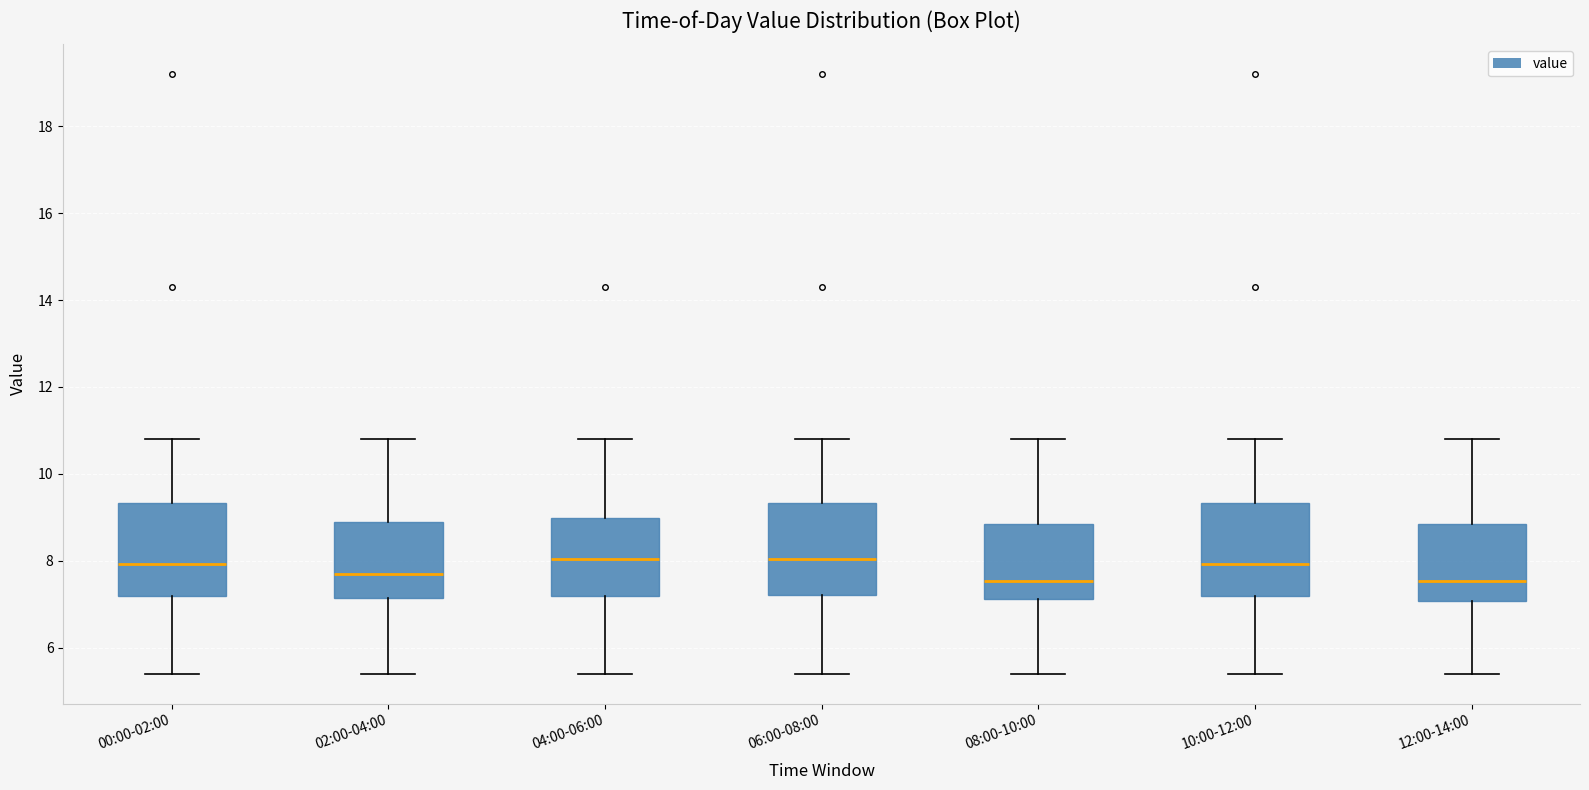

Reading left to right, read every box against the y-axis: the position of its median line, the range the box covers, and the ends of its whiskers. The values are not printed on the chart, so give them approximately, as read against the axis.

00:00-02:00: median 8.0, box 7.2 to 9.4, whiskers 5.4 to 10.8
02:00-04:00: median 7.8, box 7.2 to 9.0, whiskers 5.4 to 10.8
04:00-06:00: median 8.0, box 7.2 to 9.0, whiskers 5.4 to 10.8
06:00-08:00: median 8.0, box 7.2 to 9.4, whiskers 5.4 to 10.8
08:00-10:00: median 7.6, box 7.2 to 8.8, whiskers 5.4 to 10.8
10:00-12:00: median 8.0, box 7.2 to 9.4, whiskers 5.4 to 10.8
12:00-14:00: median 7.6, box 7.0 to 8.8, whiskers 5.4 to 10.8